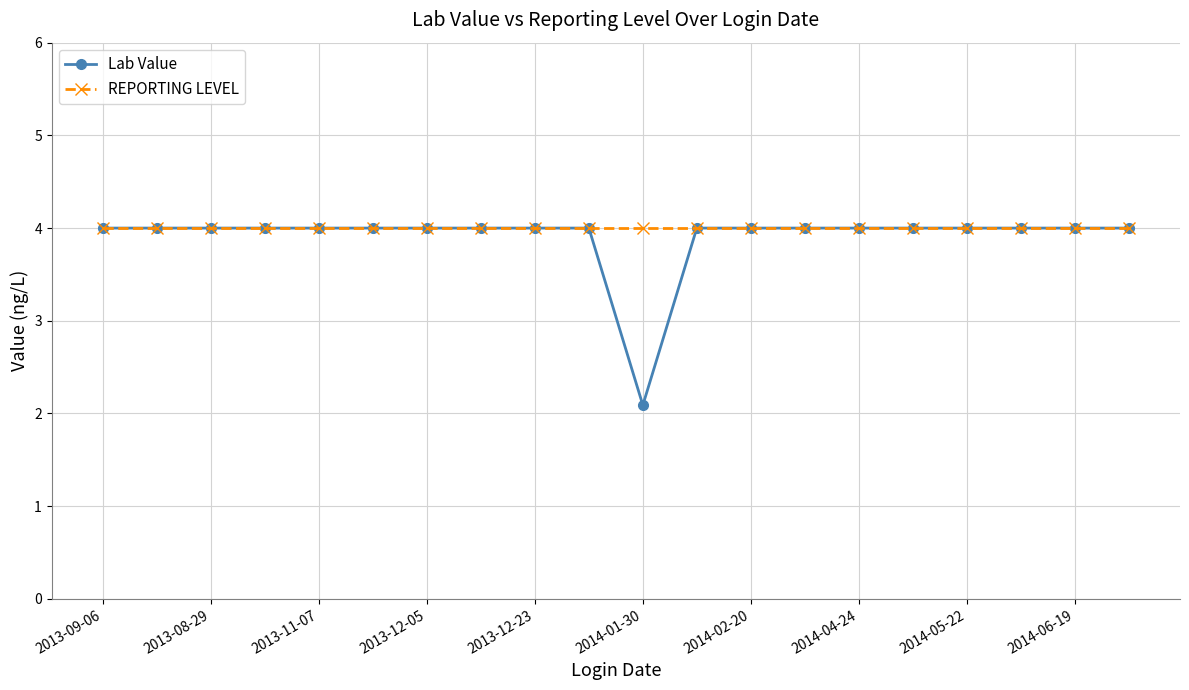

What is the value of the Lab Value point at the 11th from the left?

2.1